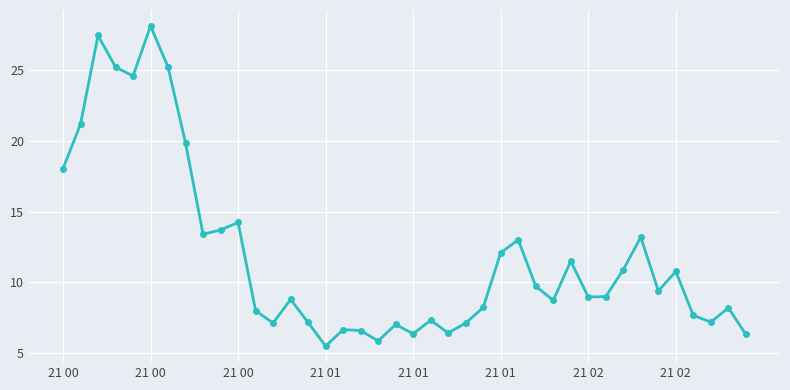

What is the difference between the second highest and minimum values?

21.9